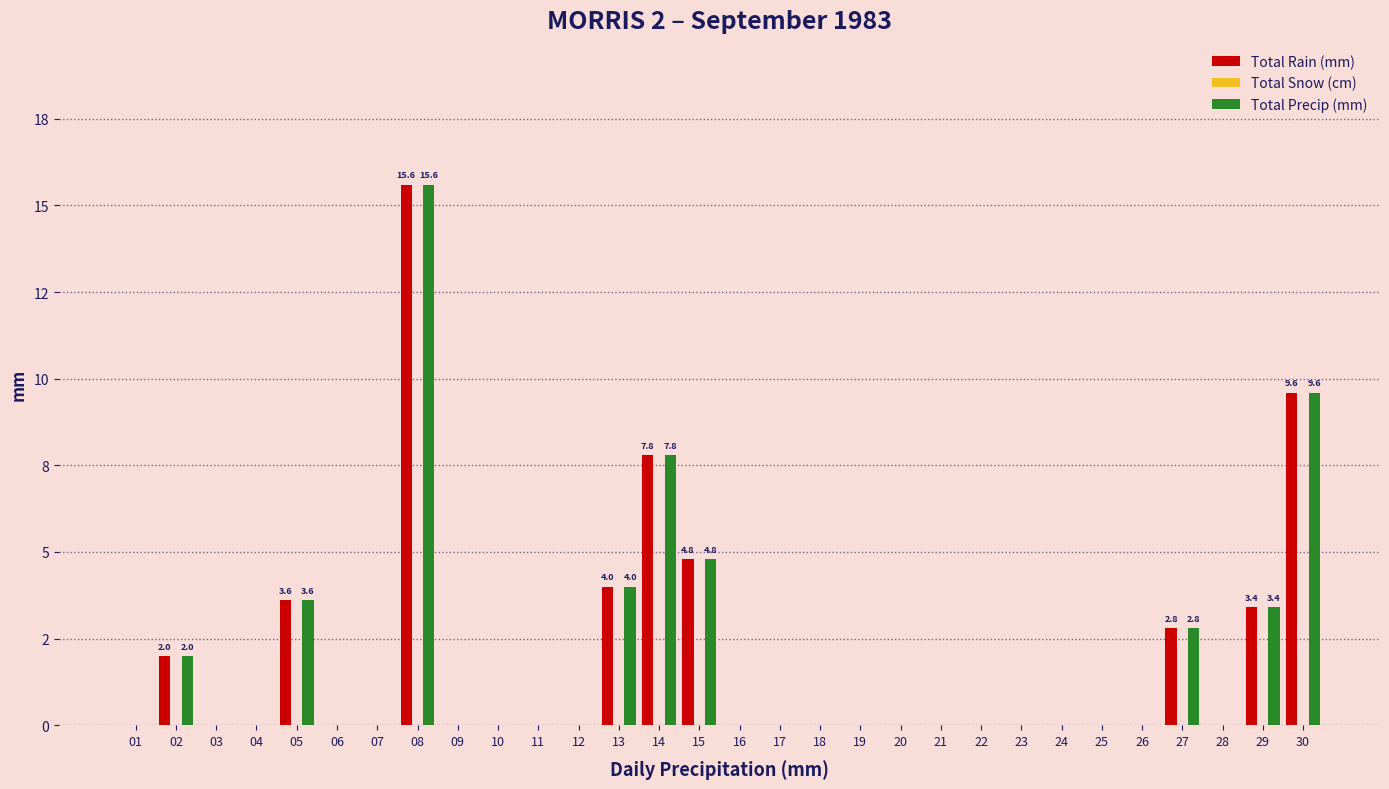

Rank the categories by Total Precip (mm) value from highest to lowest.

08, 30, 14, 15, 13, 05, 29, 27, 02, 01, 03, 04, 06, 07, 09, 10, 11, 12, 16, 17, 18, 19, 20, 21, 22, 23, 24, 25, 26, 28